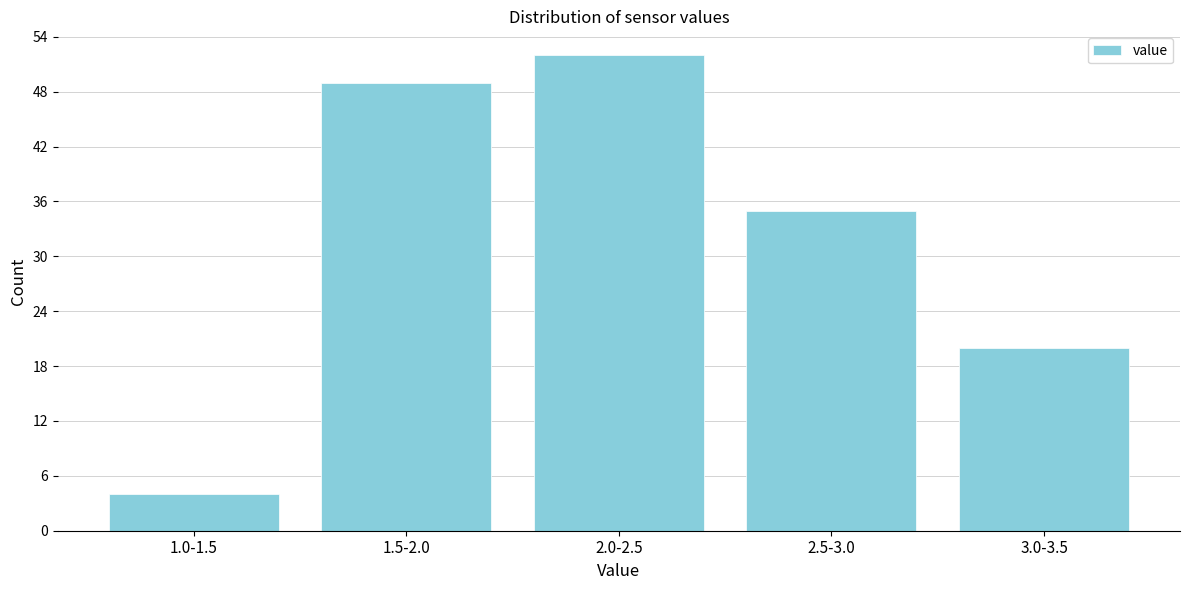

Reading right to left, transcribe all the data shown in this chart.

20	35	52	49	4